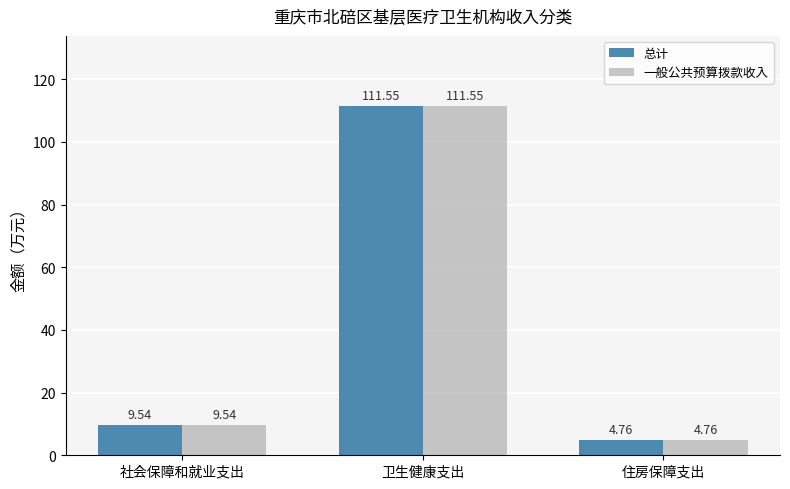

What is the total value across all series at 卫生健康支出?

223.1